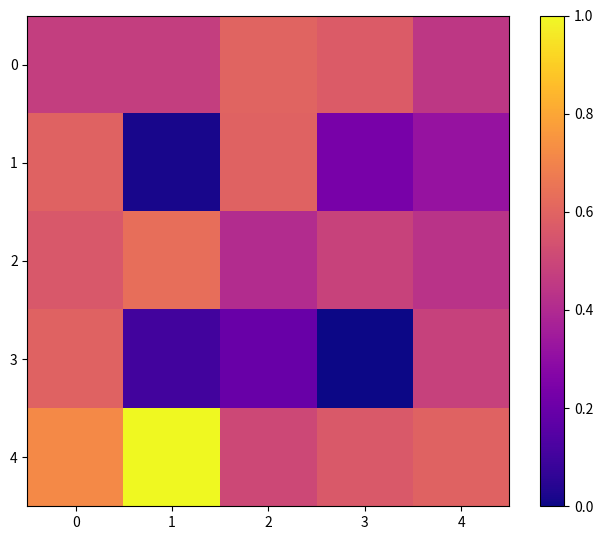

What is the total value across all series at 0?

2.9